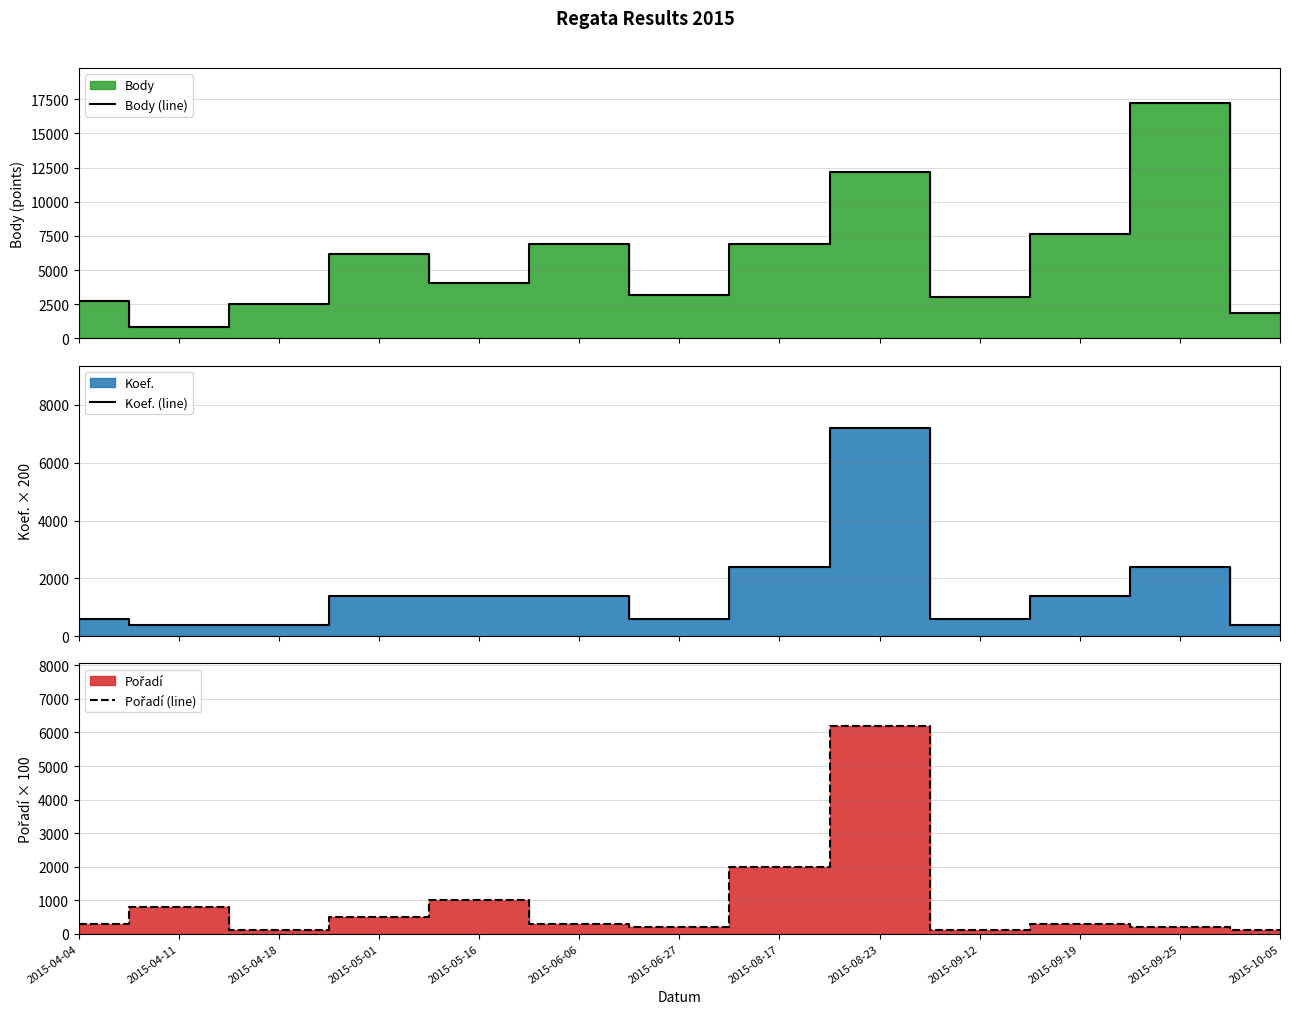

What is the sum of all Body (line) values?

75139